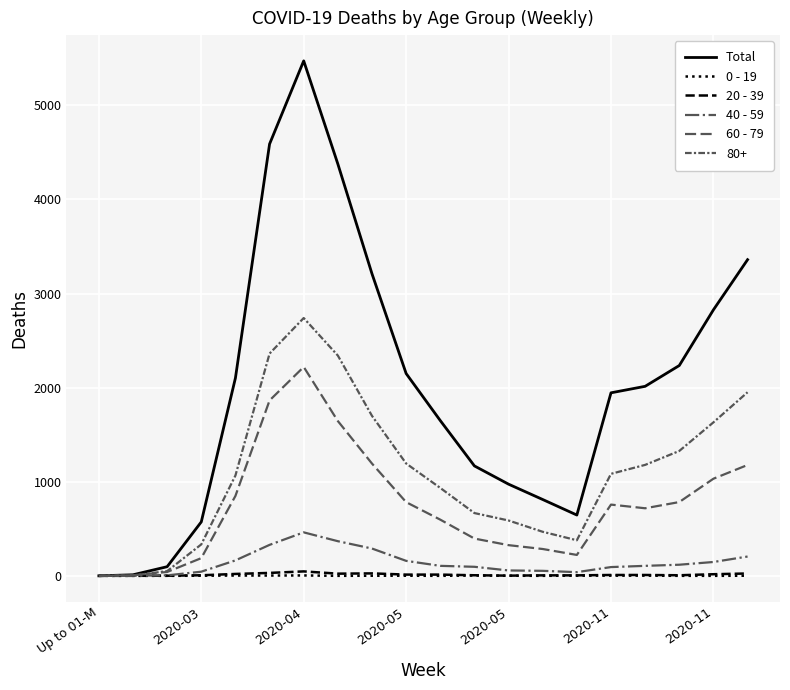

How many interior local valleys does the Total series have?

1